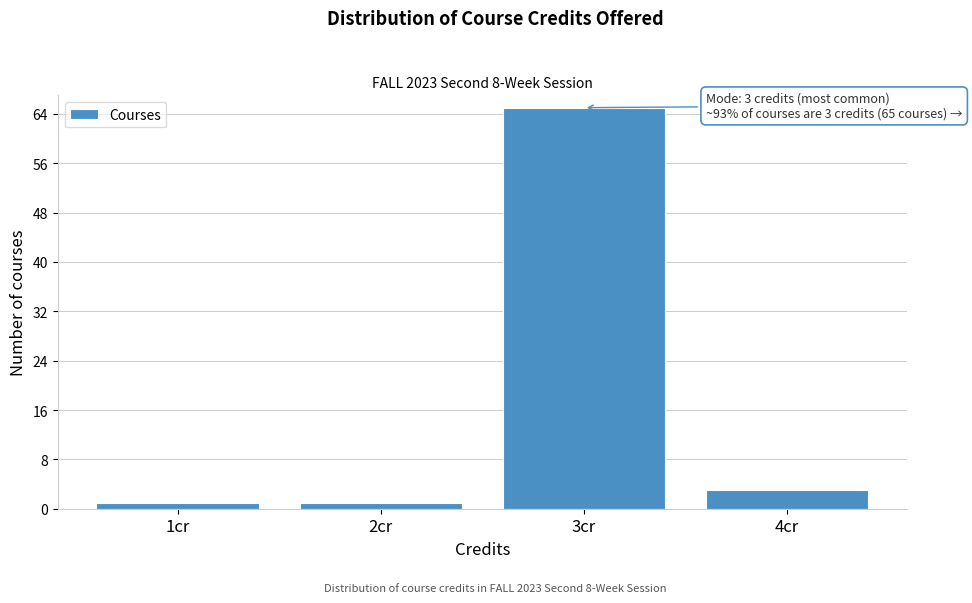

Which range on the x-axis has the tallest bar?

2.5 to 3.5